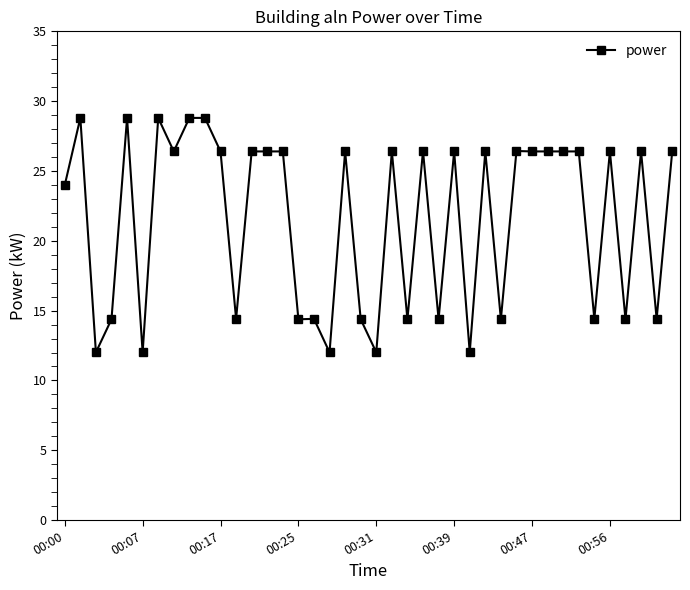

True or false: the data has more than 1 interior local peaks.

True